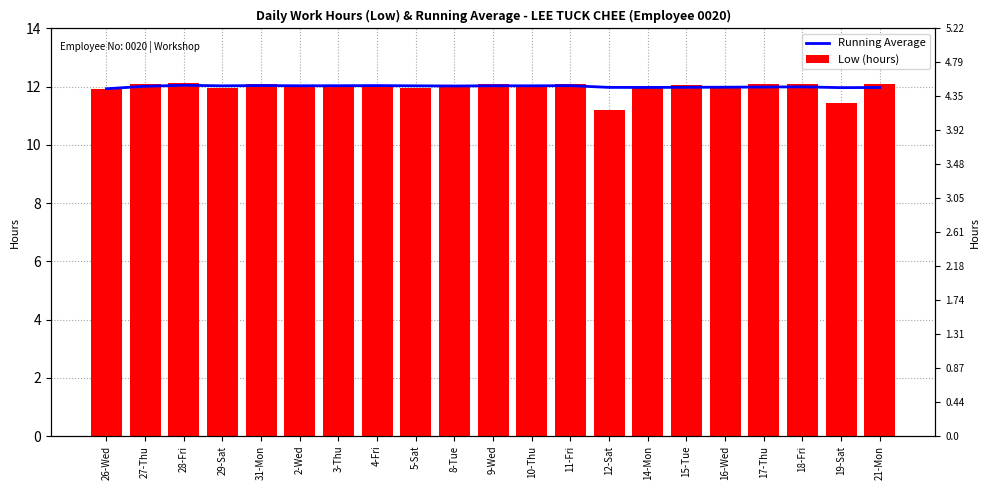

At which label is Running Average closest to 11?

26-Wed